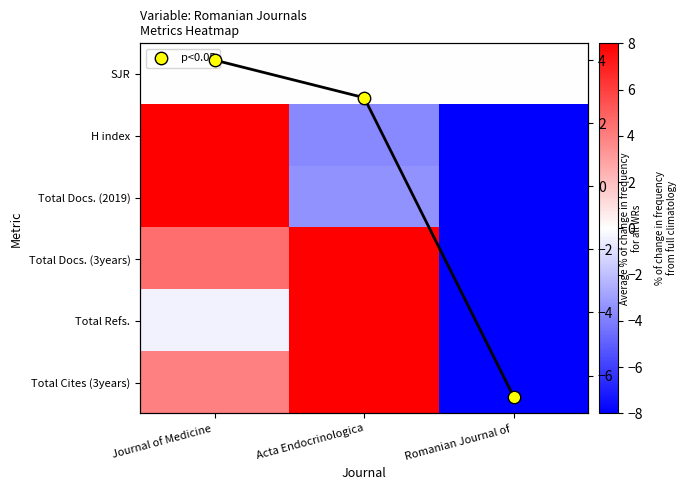

What is the spread (max minus min) of values at Journal of Medicine ?

8.4